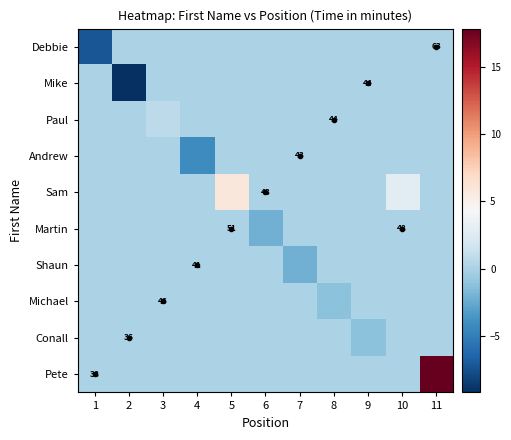

At which category is the sum across all series the highest?

11